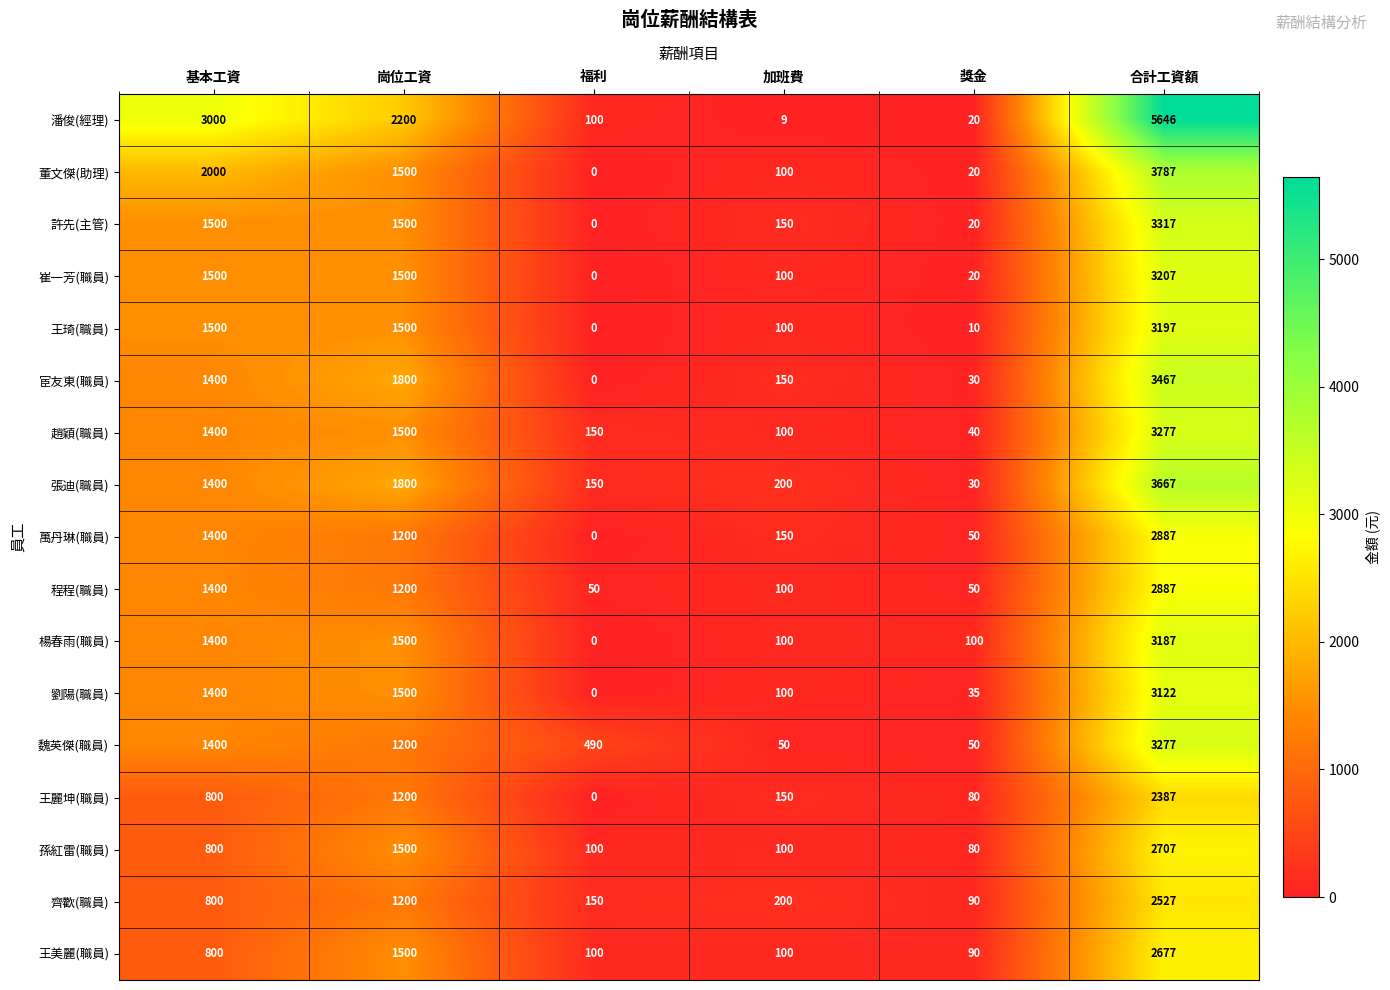

What is the maximum value shown in the chart?

5646